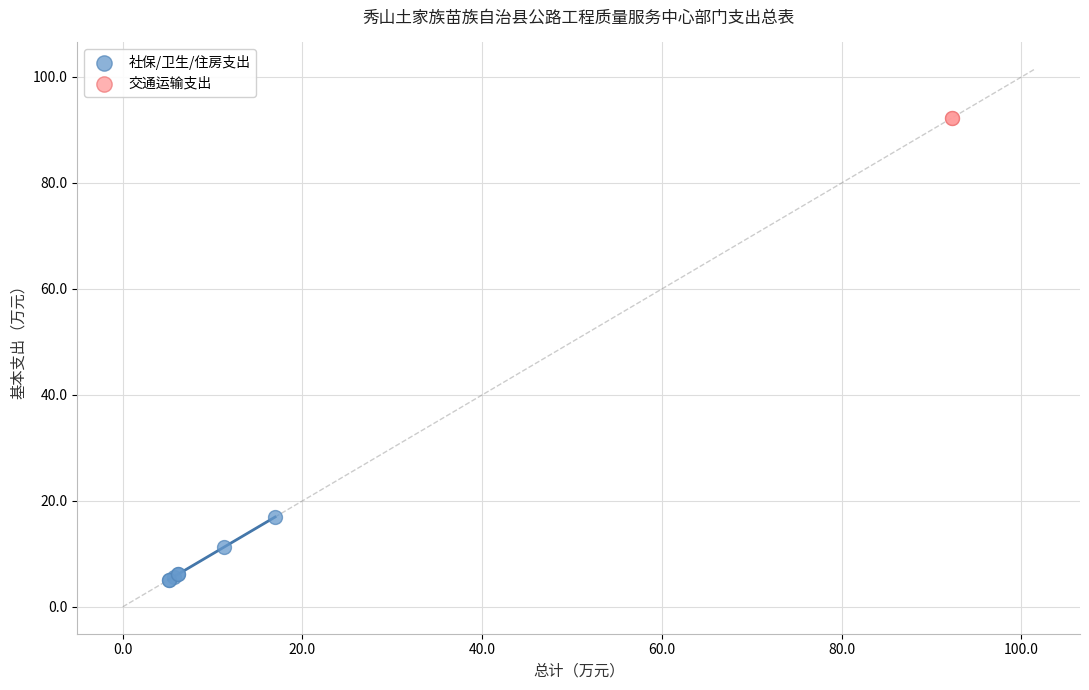

Which series contains the lowest Y value?

社保/卫生/住房支出